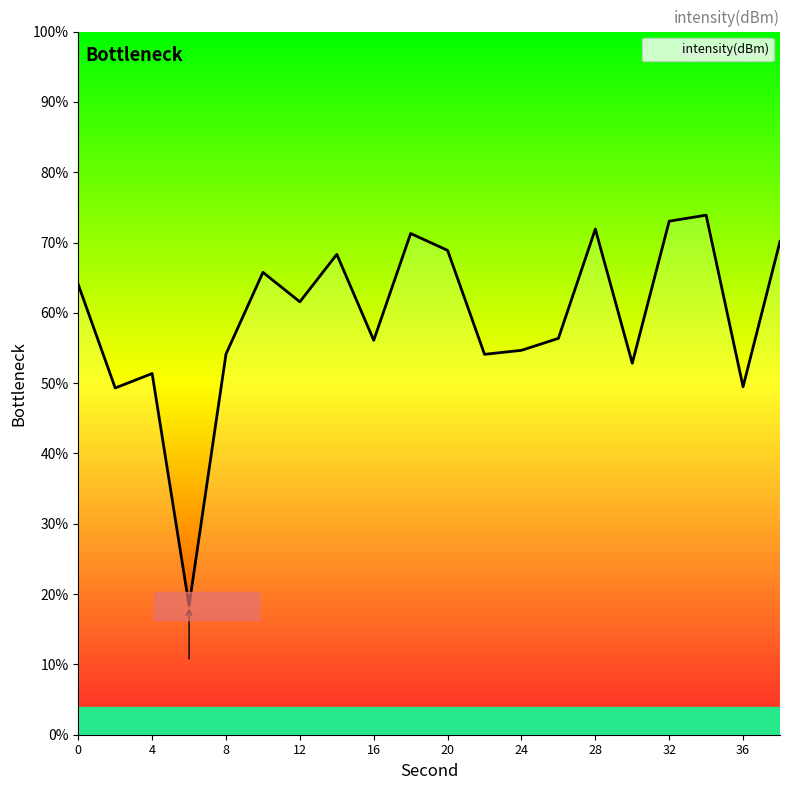

Reading right to left, transcribe all the data shown in this chart.

38=70.2	36=49.5	34=73.9	32=73.0	30=52.8	28=71.9	26=56.4	24=54.7	22=54.1	20=68.9	18=71.3	16=56.1	14=68.3	12=61.6	10=65.8	8=54.1	6=18.4	4=51.4	2=49.3	0=64.0